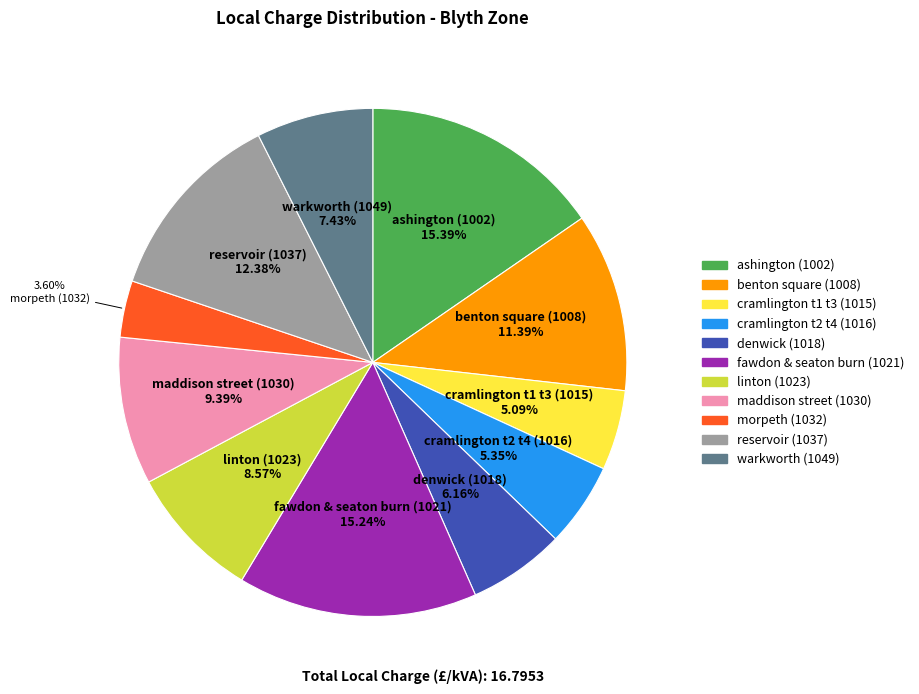

What is the smallest slice in the pie chart?

morpeth (1032)